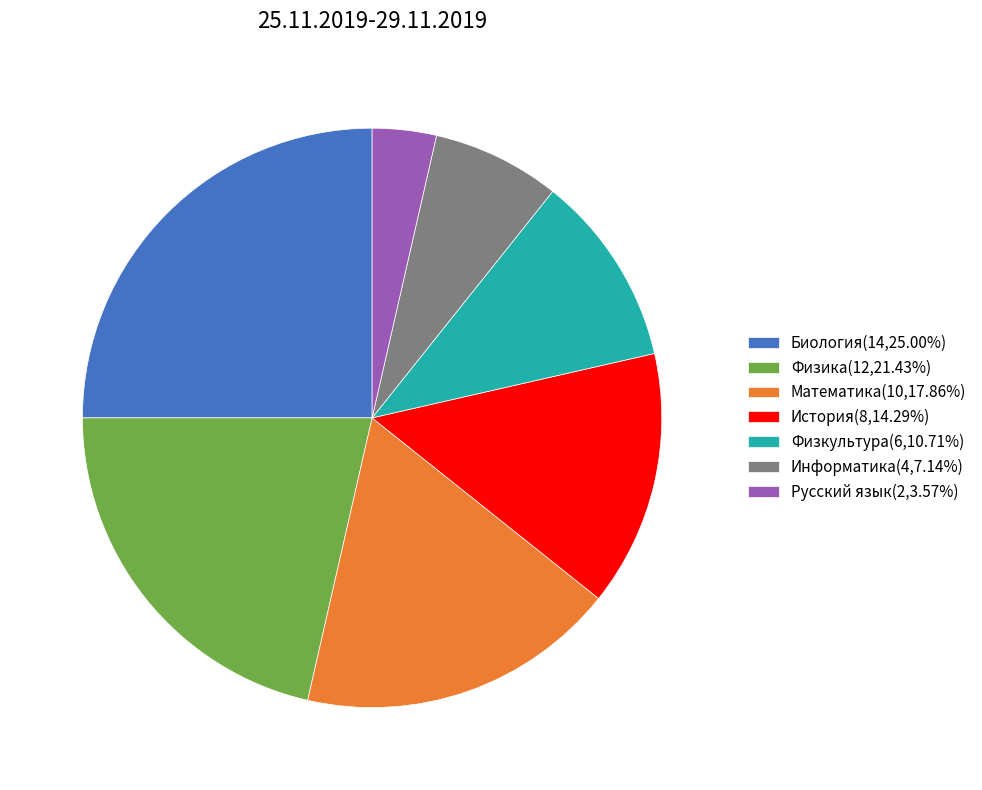

Is the sum of Биология(14,25.00%) and Русский язык(2,3.57%) greater than half?

No